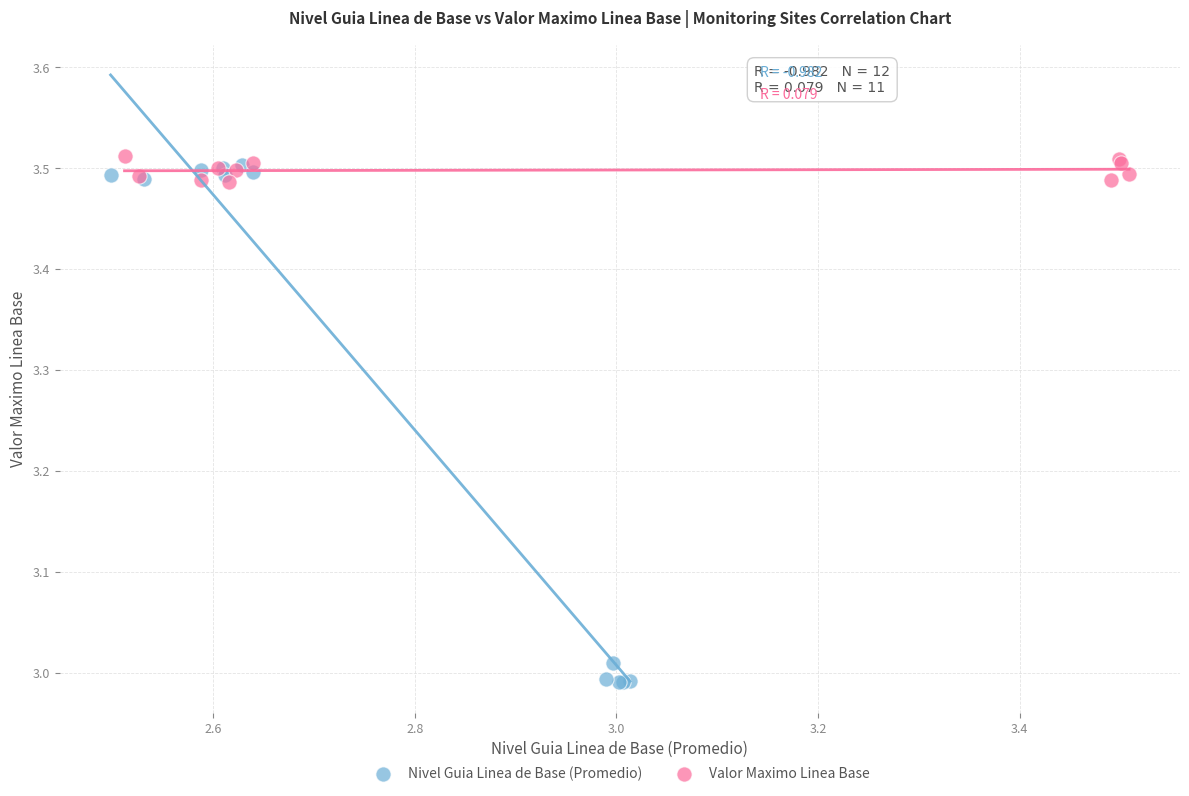

Which series contains the lowest Y value?

Nivel Guia Linea de Base (Promedio)